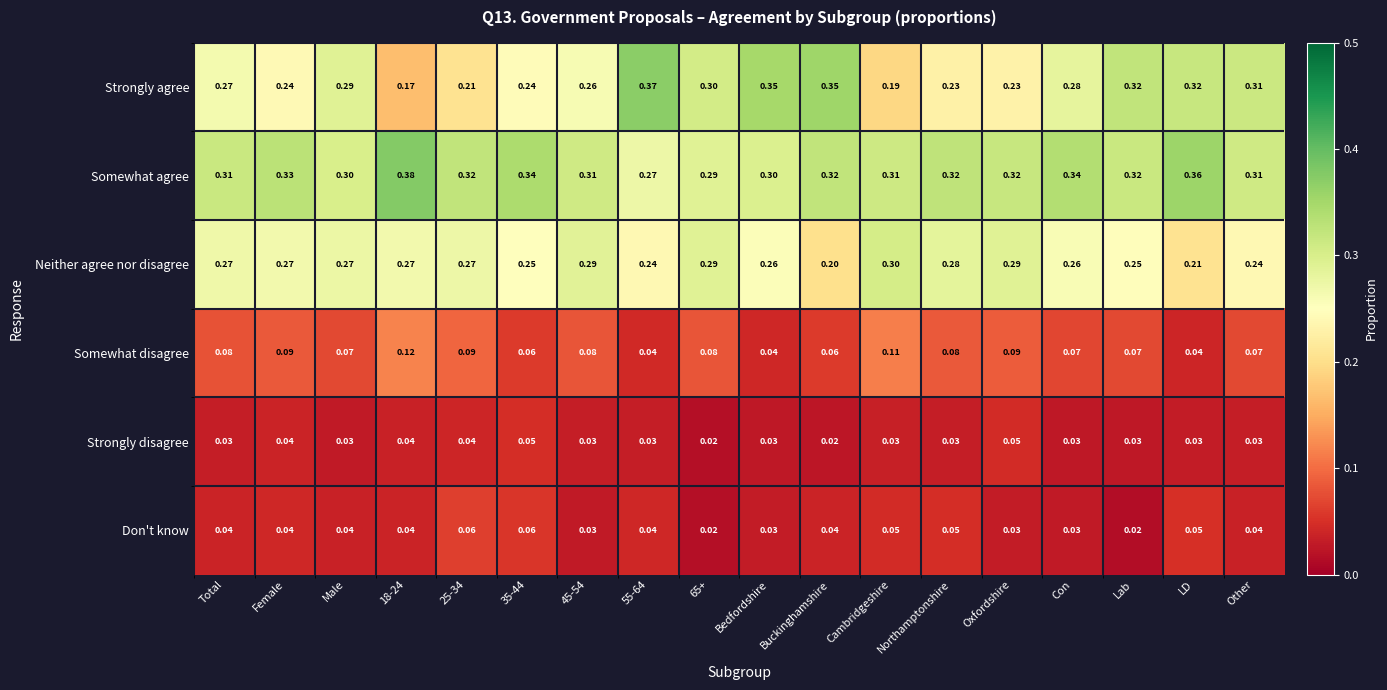

Rank the series at LD from lowest to highest value.

Strongly disagree, Somewhat disagree, Don't know, Neither agree nor disagree, Strongly agree, Somewhat agree